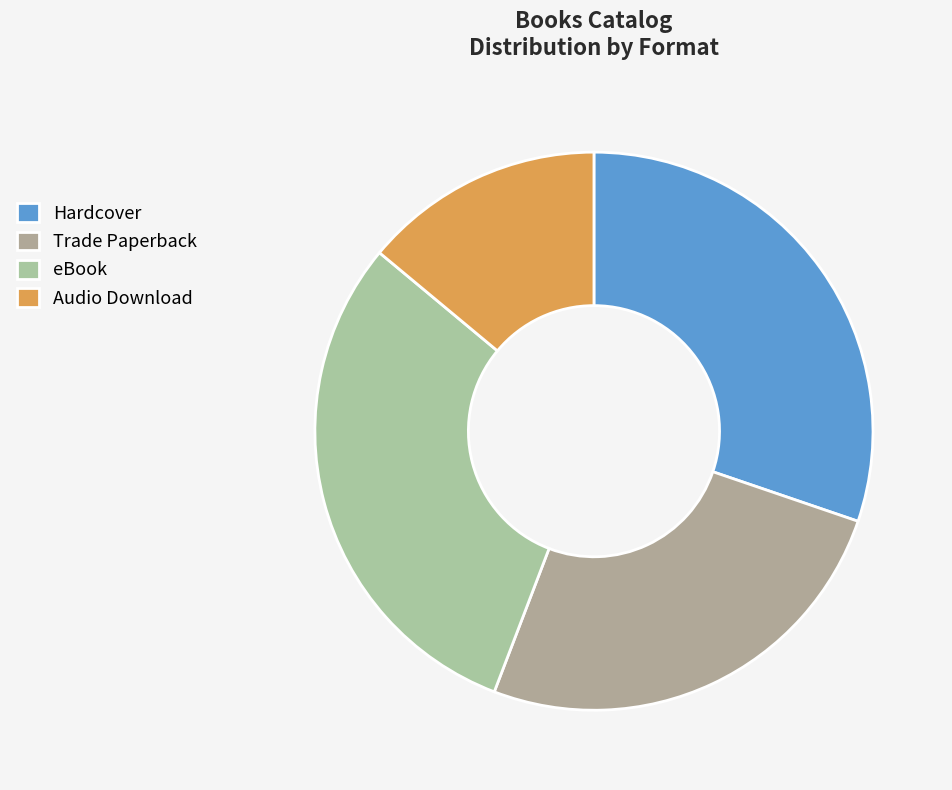

How many slices are in this pie chart?

4